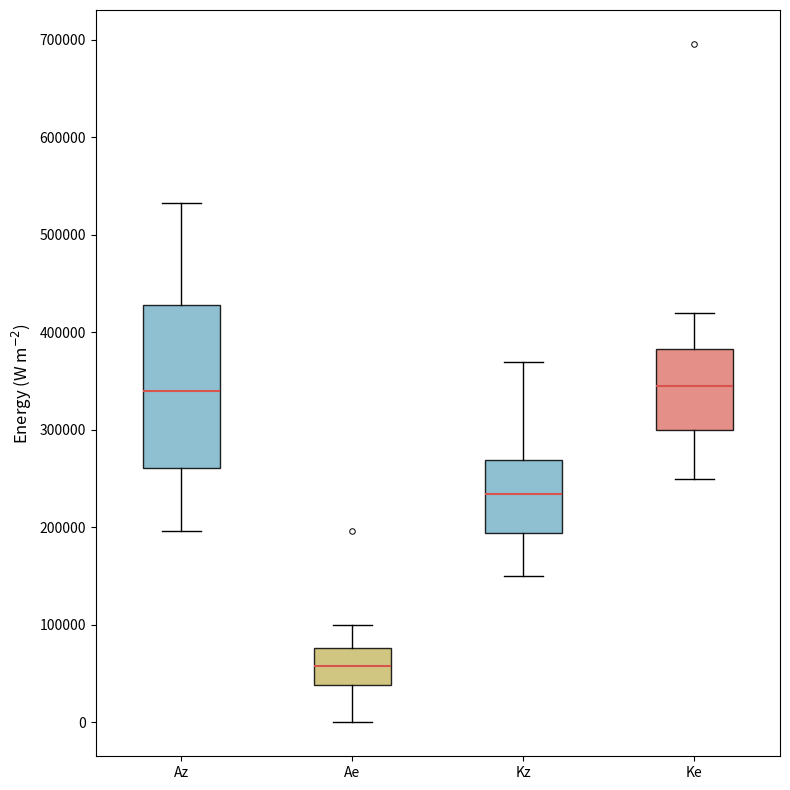

Comparing the boxes themselves (not the whiskers), which one is the tallest?

Az